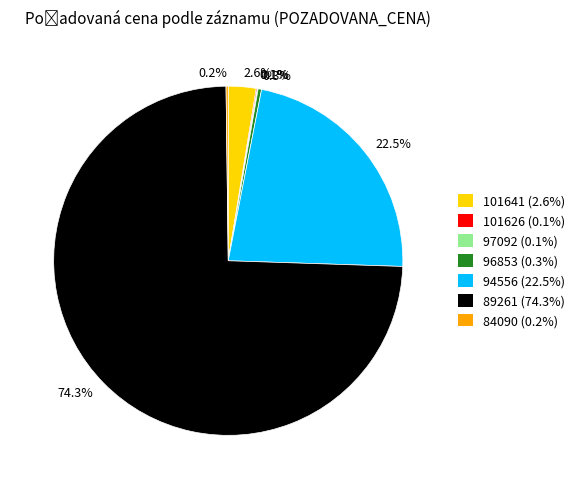

How much of the chart is everything except 96853 (0.3%)?

99.7%